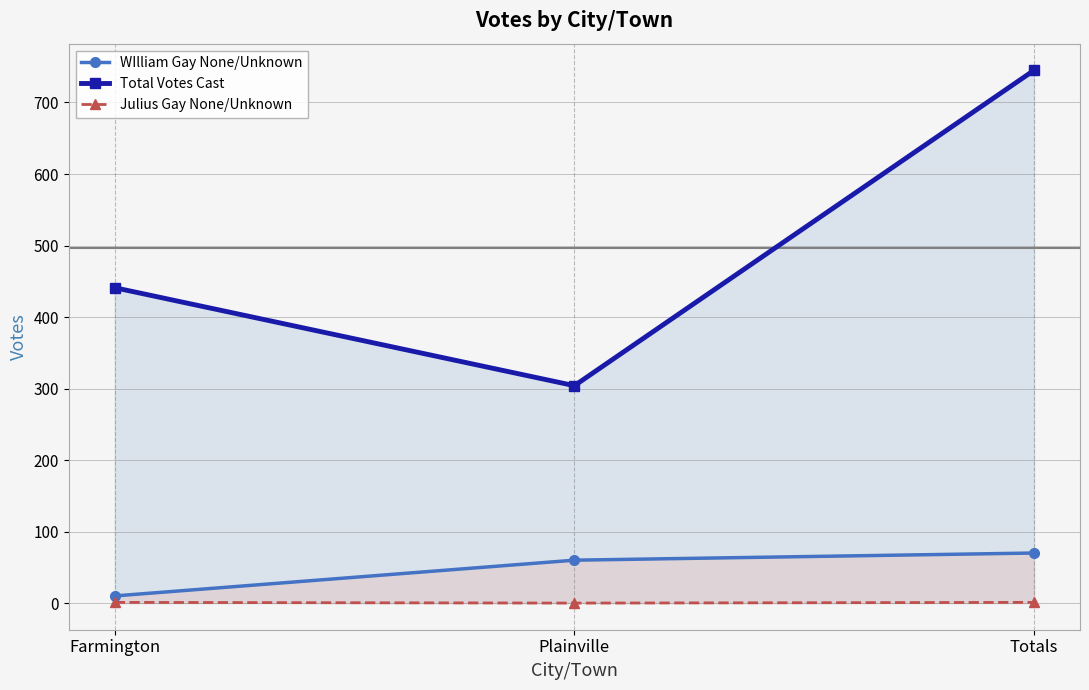

At which category is the sum across all series the highest?

Totals